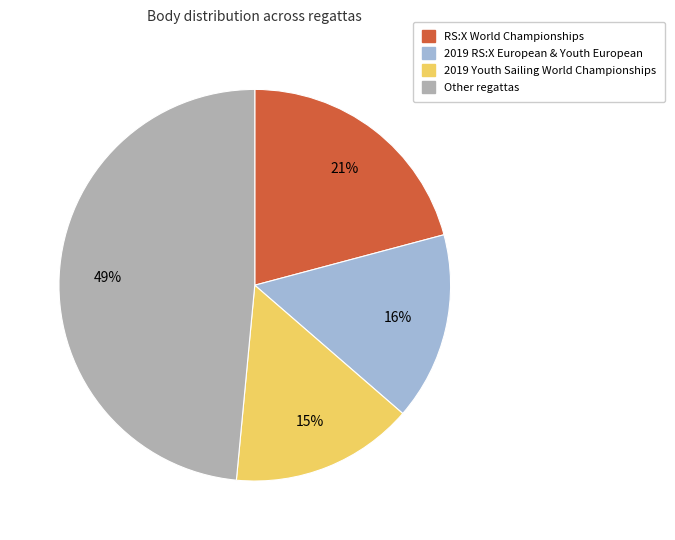

Count the number of slices in the pie.

4